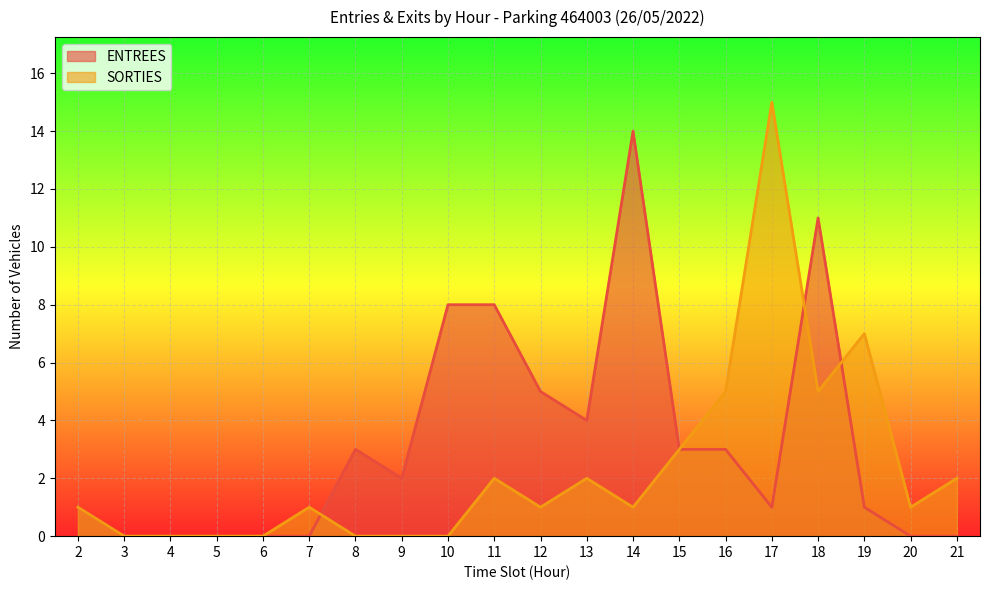

Which label corresponds to the largest value in the chart?

17